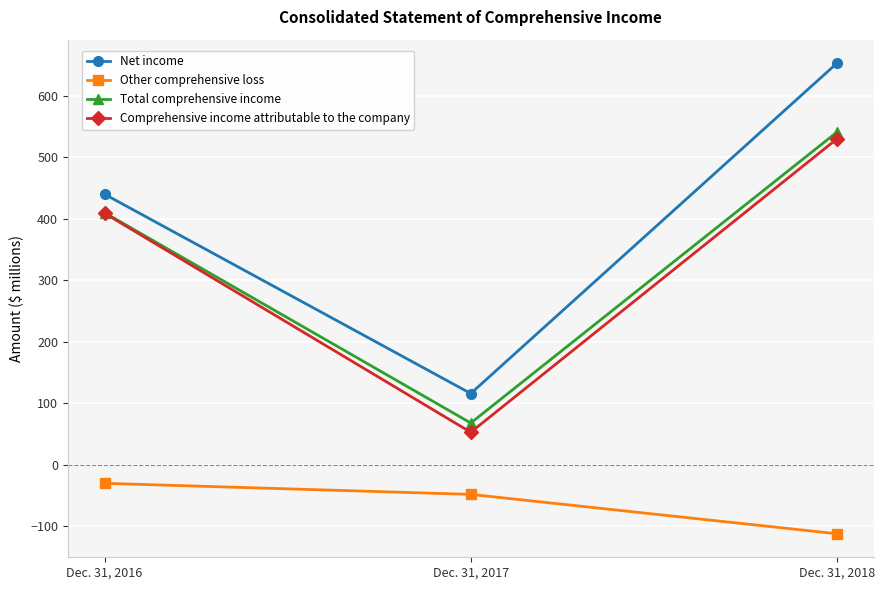

Which series changed the most between Dec. 31, 2017 and Dec. 31, 2018?

Net income